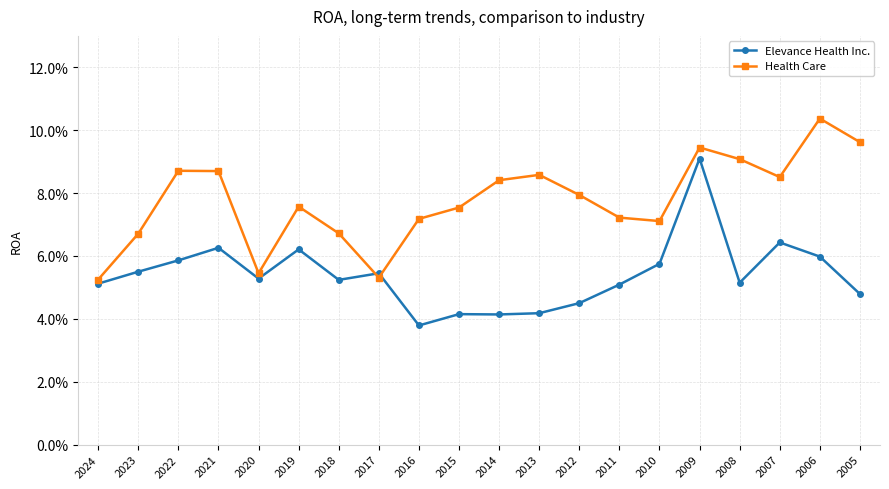

Reading right to left, list all the values displayed in this chart.

Elevance Health Inc.: 0.0	0.1	0.1	0.1	0.1	0.1	0.1	0.0	0.0	0.0	0.0	0.0	0.1	0.1	0.1	0.1	0.1	0.1	0.1	0.1
Health Care: 0.1	0.1	0.1	0.1	0.1	0.1	0.1	0.1	0.1	0.1	0.1	0.1	0.1	0.1	0.1	0.1	0.1	0.1	0.1	0.1